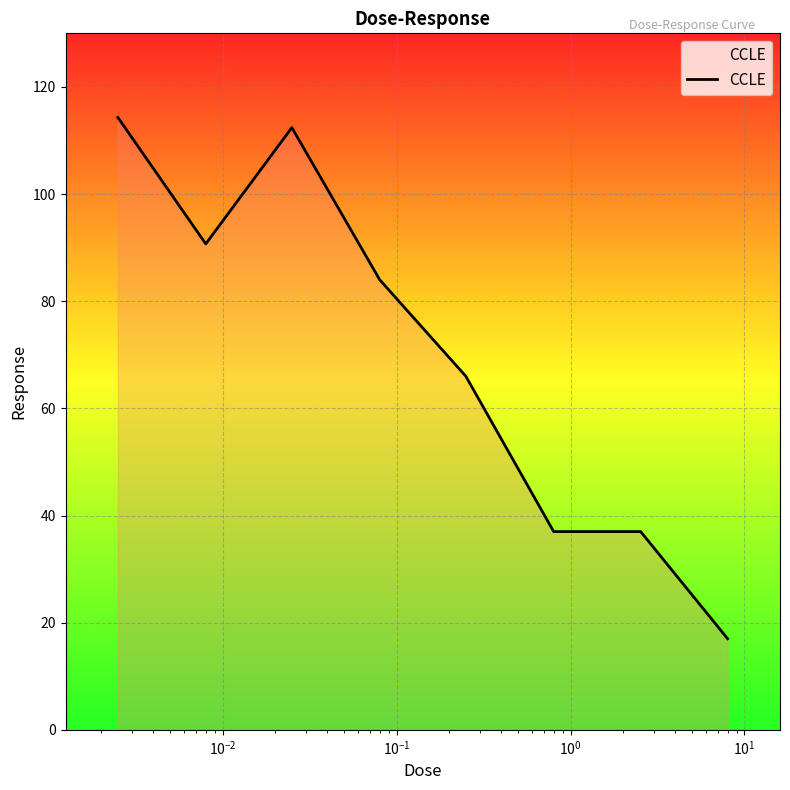

What is the smallest value displayed?

17.0